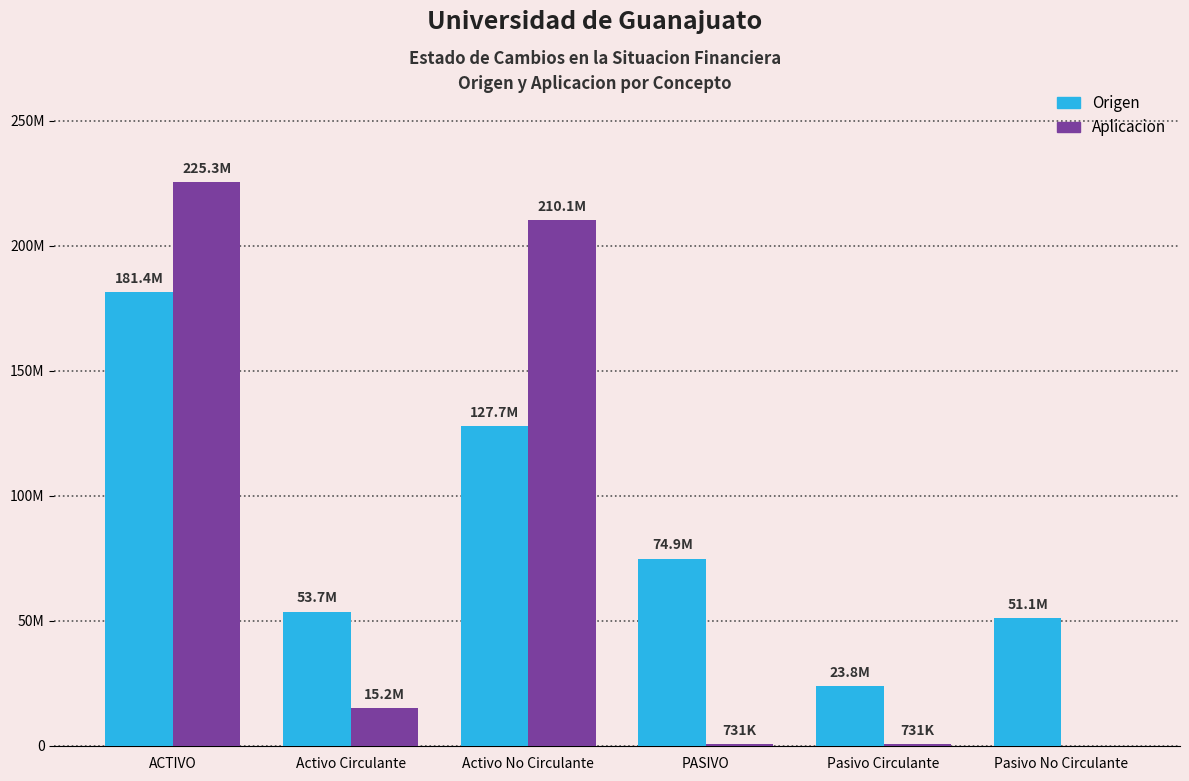

What are all the series names shown in the legend?

Origen, Aplicacion